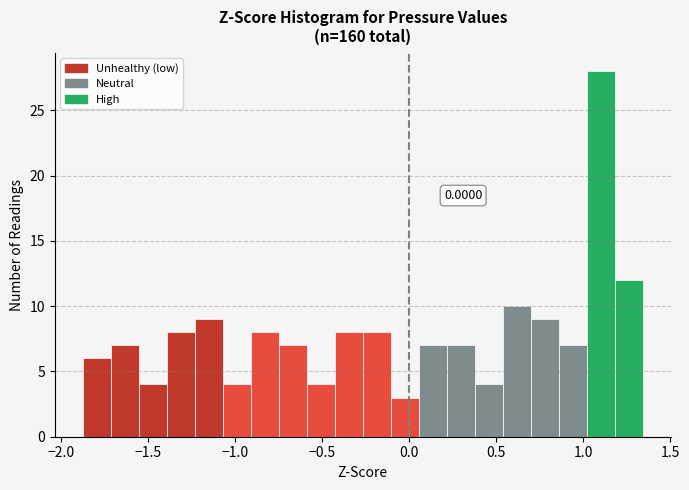

Read against the x-axis, roughly where is the centre of the tallest bar?

1.10